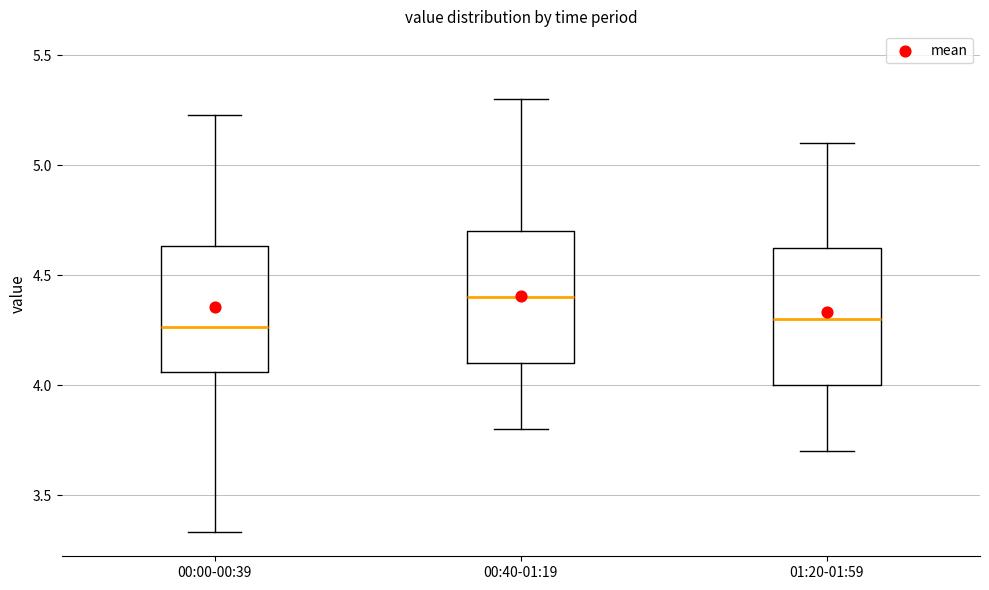

Reading left to right, read every box against the y-axis: the position of its median line, the range the box covers, and the ends of its whiskers. The values are not printed on the chart, so give them approximately, as read against the axis.

00:00-00:39: median 4.25, box 4.05 to 4.65, whiskers 3.35 to 5.25
00:40-01:19: median 4.40, box 4.10 to 4.70, whiskers 3.80 to 5.30
01:20-01:59: median 4.30, box 4.00 to 4.65, whiskers 3.70 to 5.10